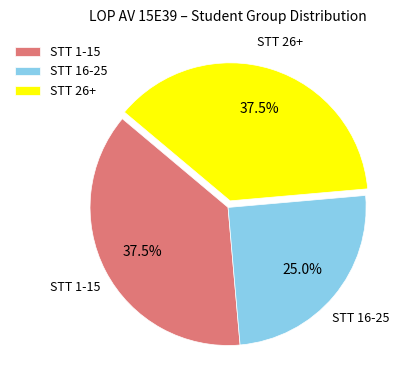

Which slice is the smallest?

STT 16-25